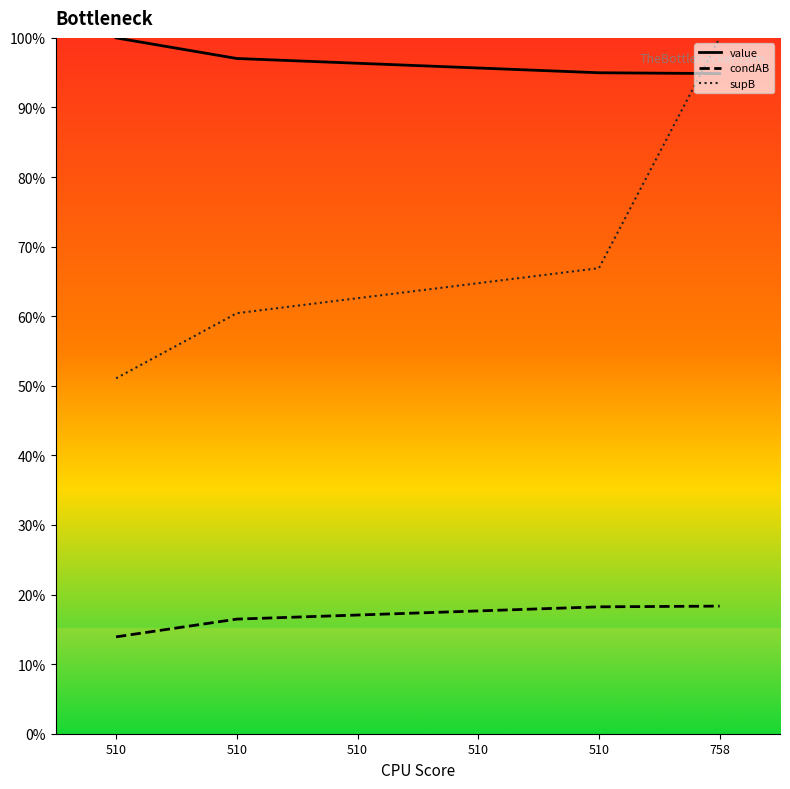

What is the sum of the value values at 758 and 510?

1.9